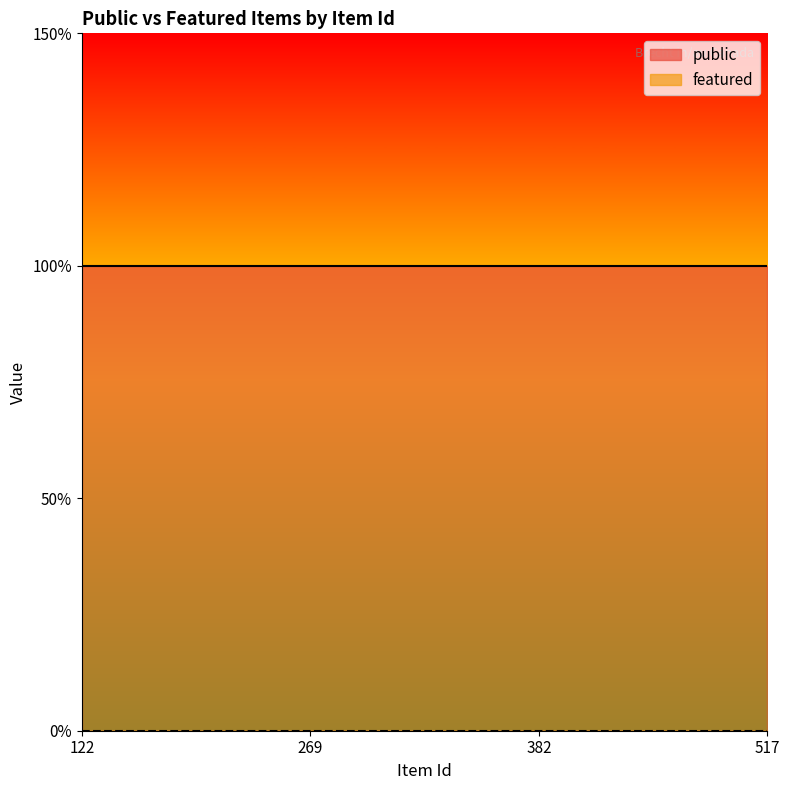

Rank the series at 269 from lowest to highest value.

featured, public